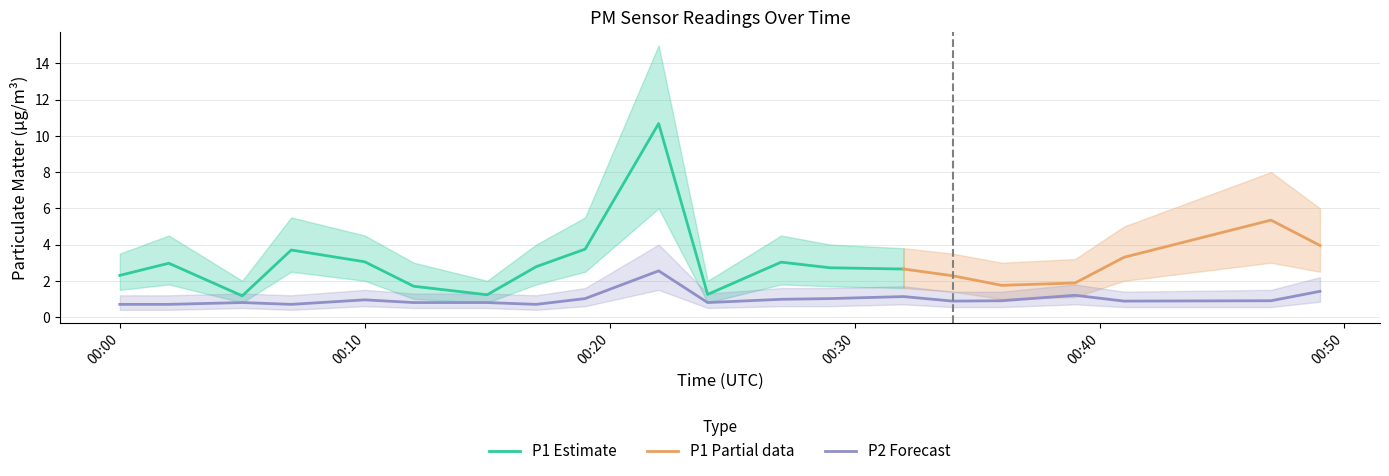

Reading left to right, what are all the values shown in this chart?

P1: 2.3	3.0	1.2	3.7	3.0	1.7	1.2	2.8	3.8	10.7	1.2	3.0	2.7	2.6	2.3	1.8	1.9	3.3	5.3	4.0
P1_low: 1.5	1.8	0.8	2.5	2.0	1.0	0.8	1.8	2.5	6.0	0.8	1.8	1.7	1.6	1.4	1.0	1.1	2.0	3.0	2.5
P1_high: 3.5	4.5	2.0	5.5	4.5	3.0	2.0	4.0	5.5	15.0	2.0	4.5	4.0	3.8	3.5	3.0	3.2	5.0	8.0	6.0
P2: 0.7	0.7	0.8	0.7	0.9	0.8	0.8	0.7	1.0	2.5	0.8	1.0	1.0	1.1	0.9	0.9	1.2	0.9	0.9	1.4
P2_low: 0.4	0.4	0.5	0.4	0.6	0.5	0.5	0.4	0.6	1.5	0.5	0.6	0.6	0.7	0.6	0.6	0.7	0.6	0.6	0.8
P2_high: 1.2	1.2	1.3	1.2	1.5	1.3	1.3	1.2	1.6	4.0	1.3	1.6	1.6	1.7	1.4	1.4	1.8	1.4	1.5	2.2